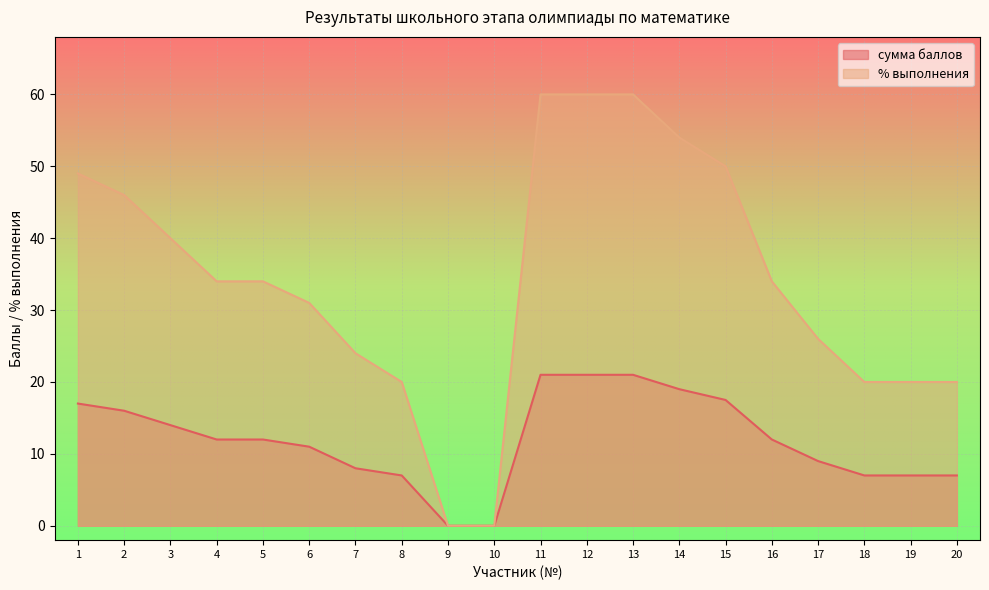

True or false: сумма баллов and % выполнения cross at least once.

False